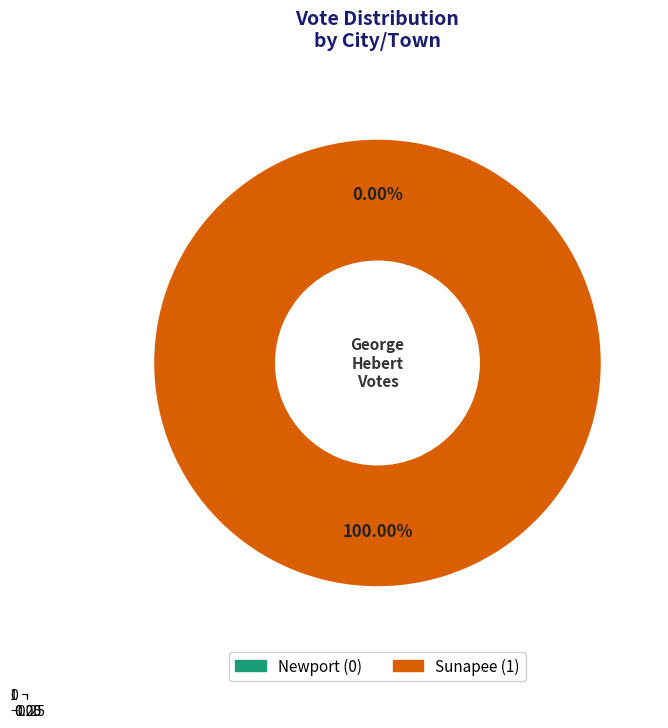

To the nearest percent, what is the combined percentage of Newport and Sunapee?

100%